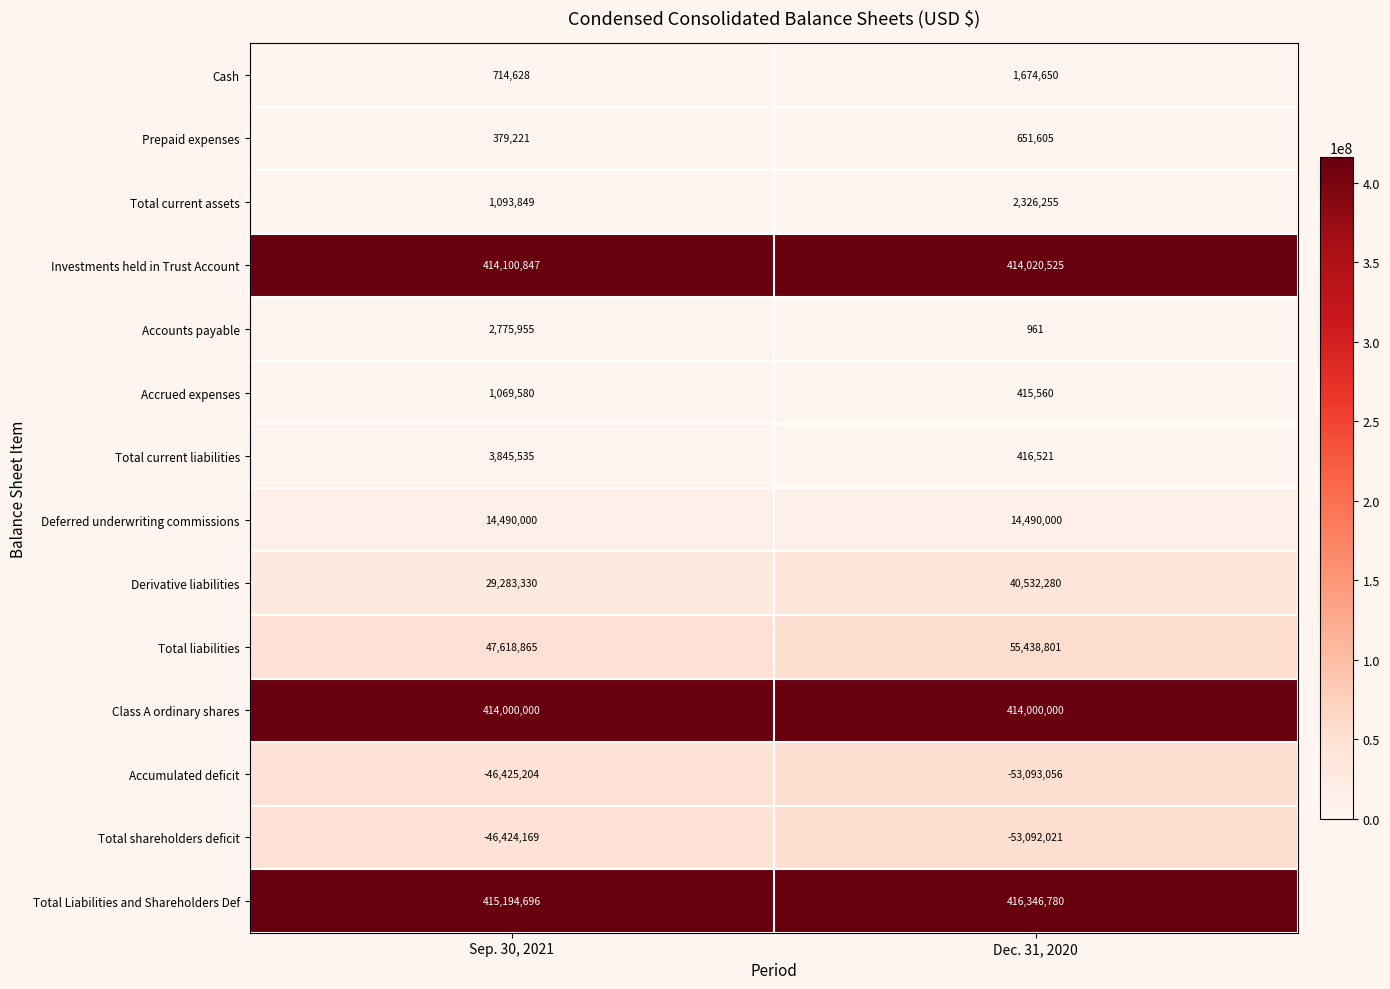

The Class A ordinary shares series shows 414000000 at Sep. 30, 2021. True or false?

True